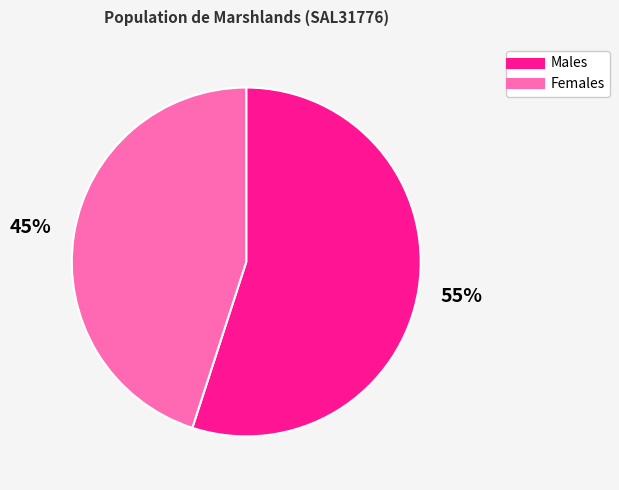

Which category has the biggest portion of the pie?

Males